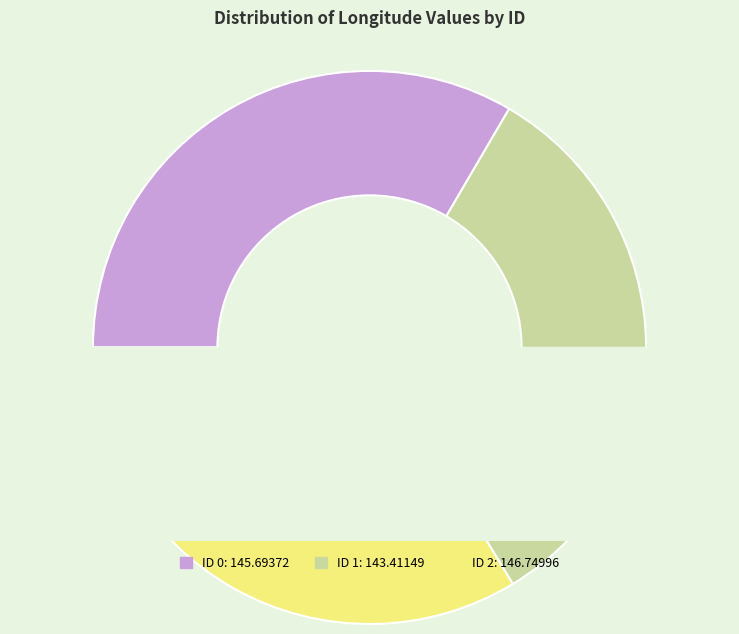

Does 1 account for over 50% of the chart?

No